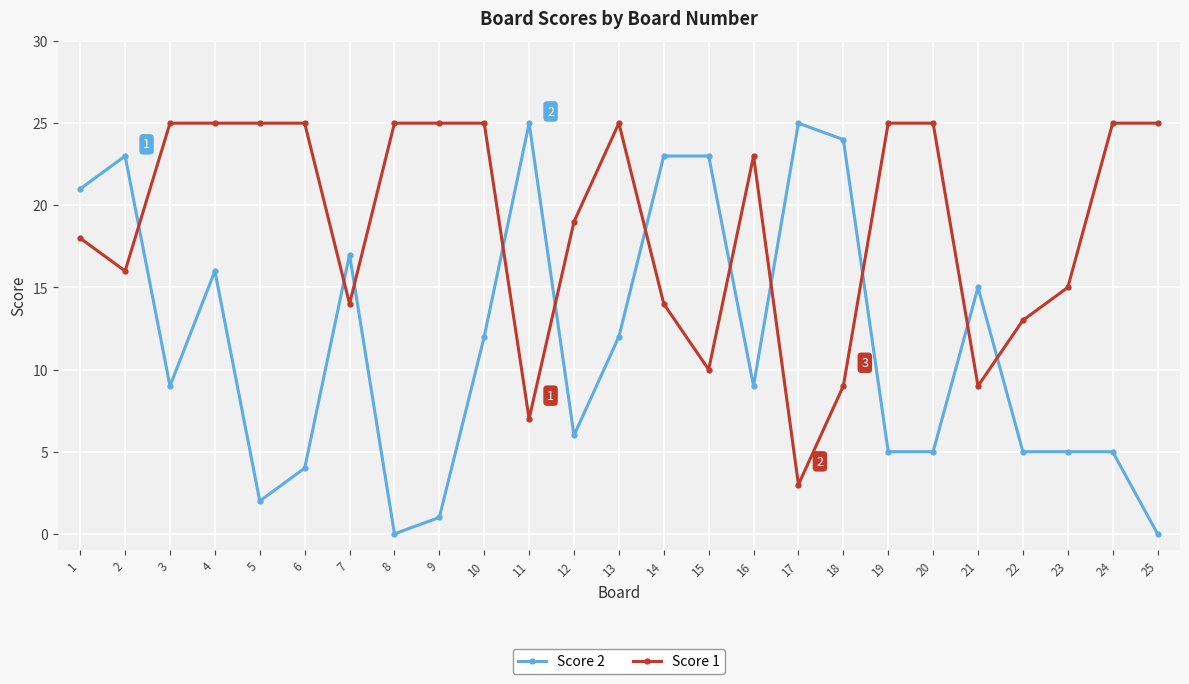

Does the chart have visible grid lines?

Yes